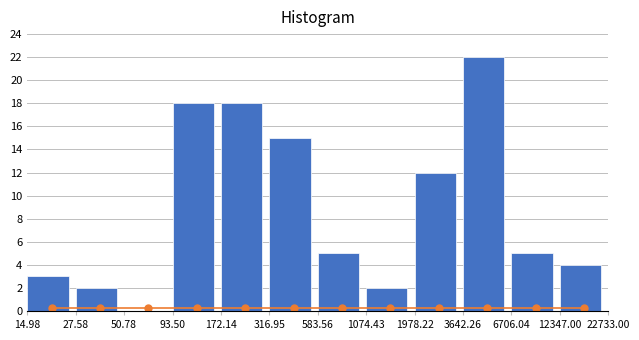

Reading right to left, what are all the values shown in this chart?

12347.00=4	6706.04=5	3642.26=22	1978.22=12	1074.43=2	583.56=5	316.95=15	172.14=18	93.50=18	50.78=0	27.58=2	14.98=3